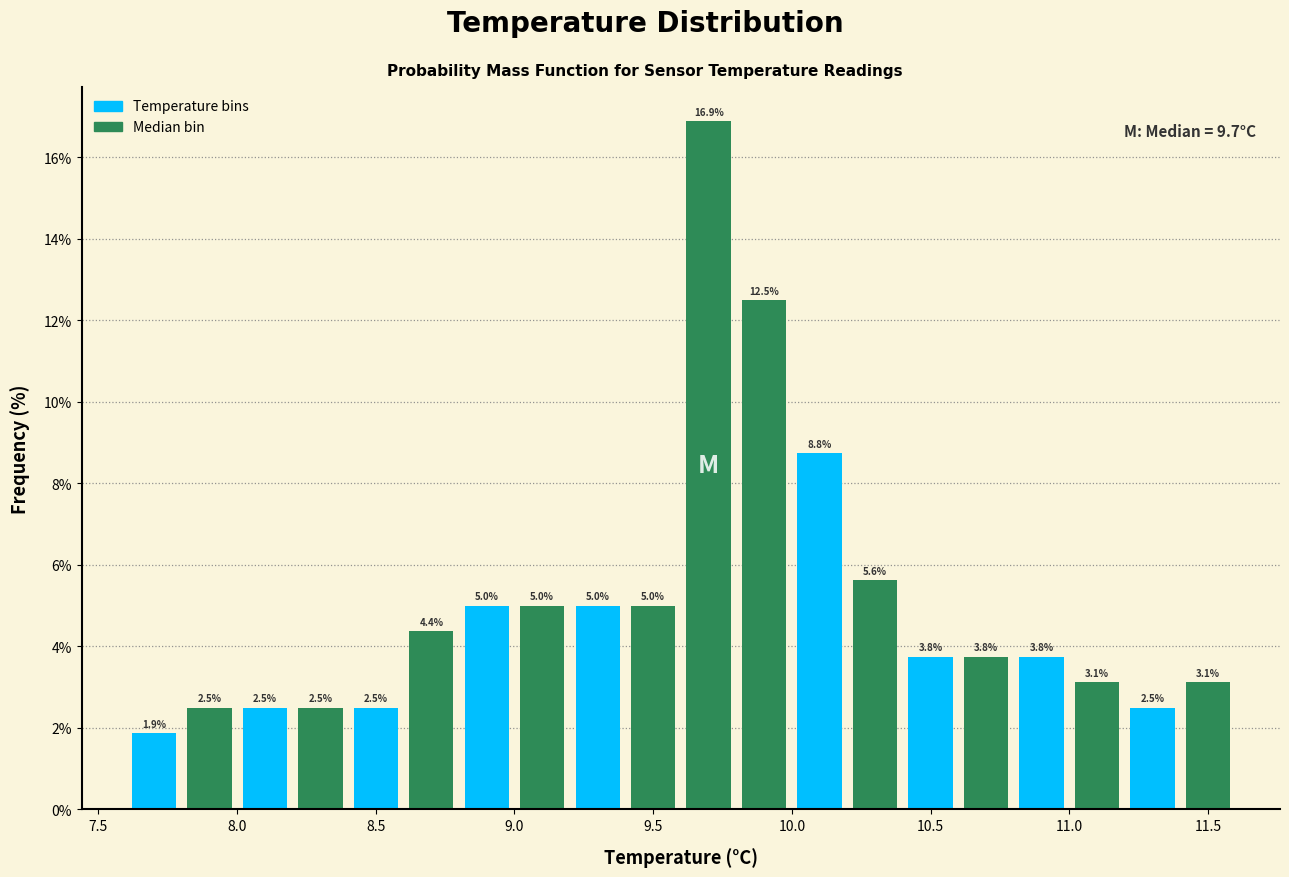

Reading left to right, transcribe this chart: for each bar, give the range it covers on the x-axis and its height.

7.6 to 7.8: 1.9
7.8 to 8.0: 2.5
8.0 to 8.2: 2.5
8.2 to 8.4: 2.5
8.4 to 8.6: 2.5
8.6 to 8.8: 4.4
8.8 to 9.0: 5.0
9.0 to 9.2: 5.0
9.2 to 9.4: 5.0
9.4 to 9.6: 5.0
9.6 to 9.8: 16.9
9.8 to 10.0: 12.5
10.0 to 10.2: 8.8
10.2 to 10.4: 5.6
10.4 to 10.6: 3.8
10.6 to 10.8: 3.8
10.8 to 11.0: 3.8
11.0 to 11.2: 3.1
11.2 to 11.4: 2.5
11.4 to 11.6: 3.1